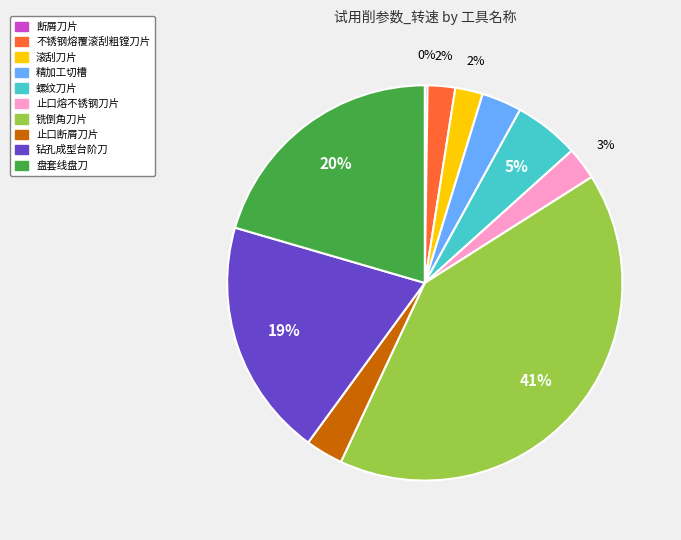

Is it true that 钻孔成型台阶刀 is 19% of the pie?

True